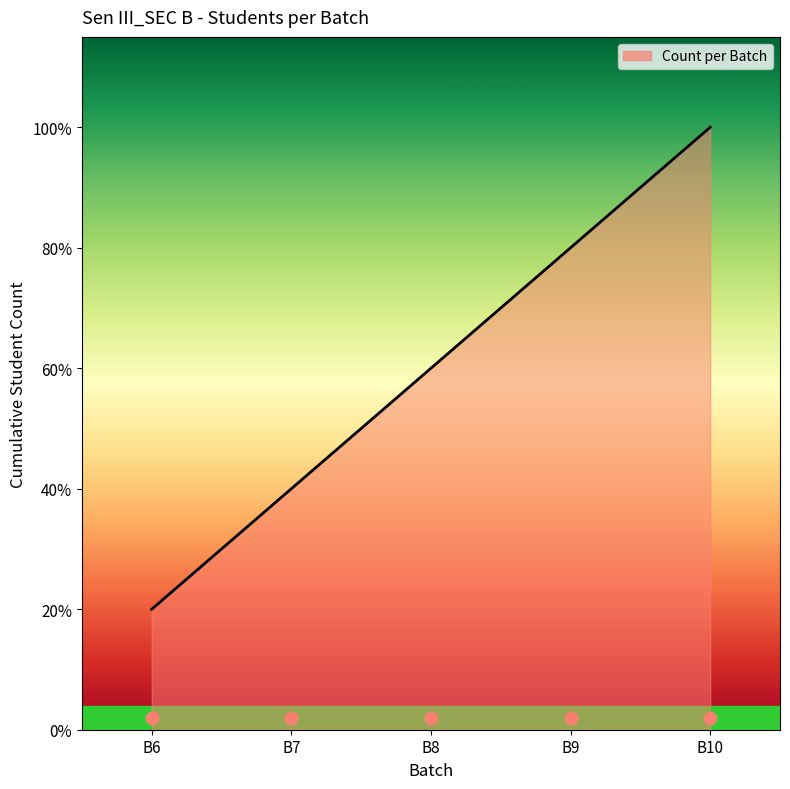

Which has a higher value, B7 or B9?

B9